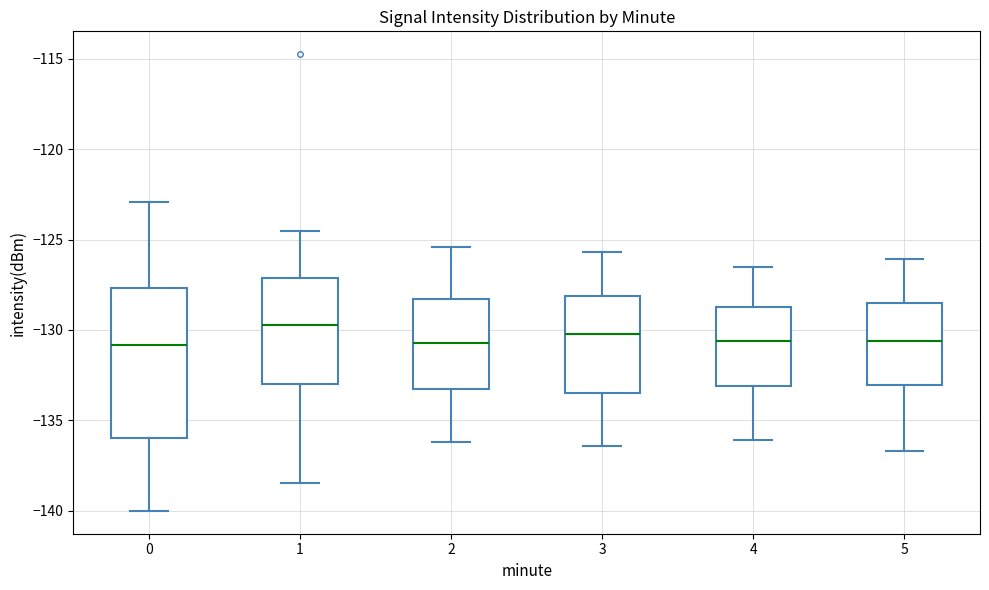

Which box's median line is the highest?

1